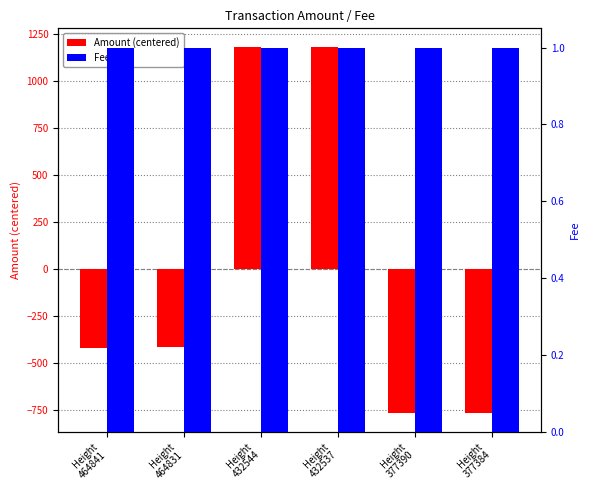

List the labels in order of Amount (centered) value, largest first.

Height
432537, Height
432544, Height
464831, Height
464841, Height
377384, Height
377390